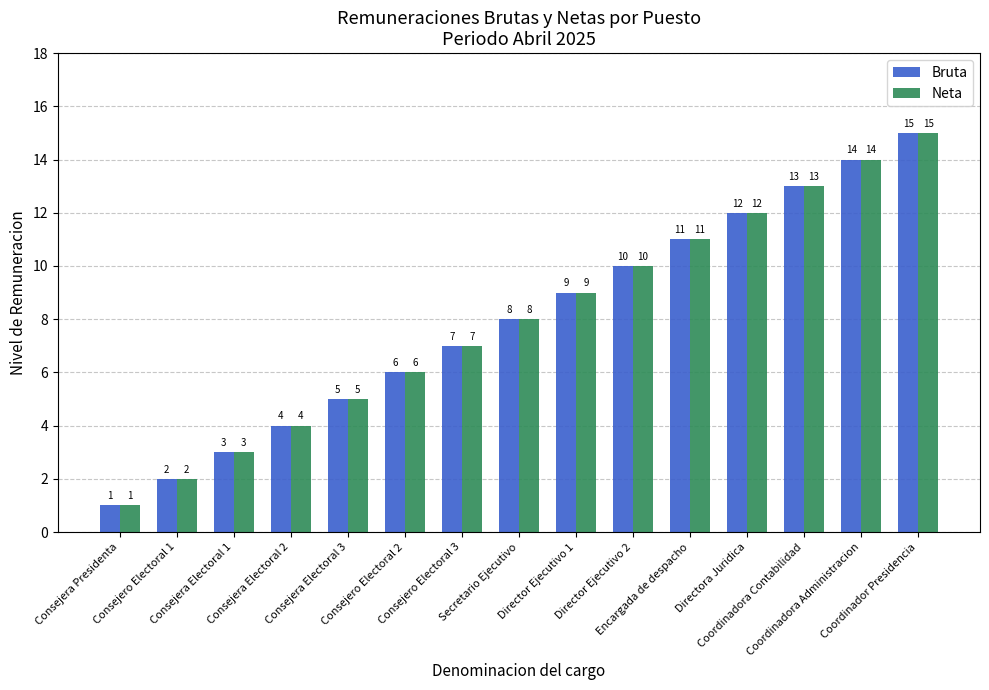

How many bars are there in each group?

2